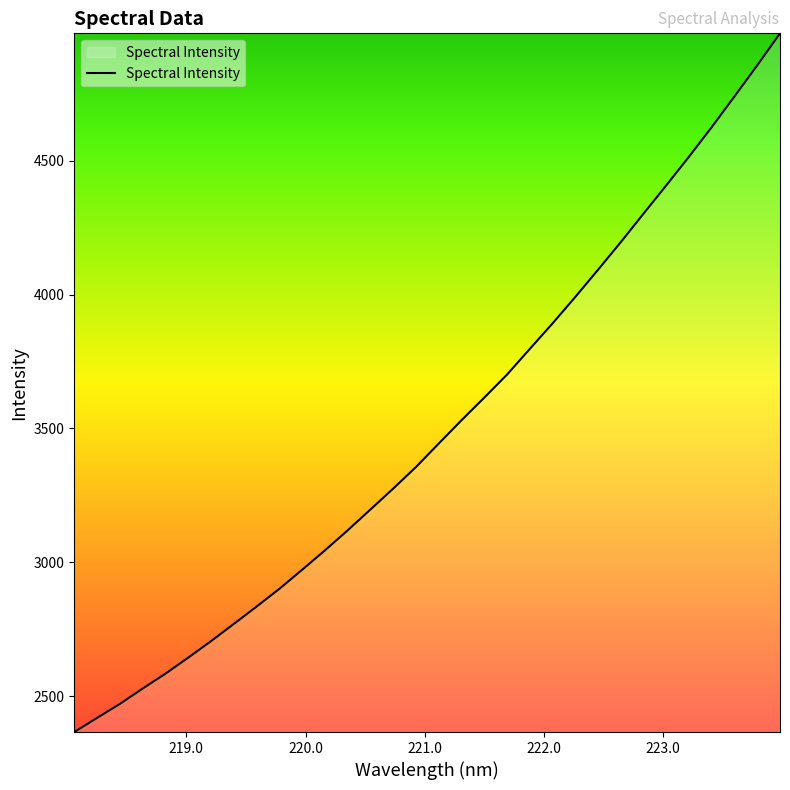

What is the difference between the maximum and minimum values?

2609.3